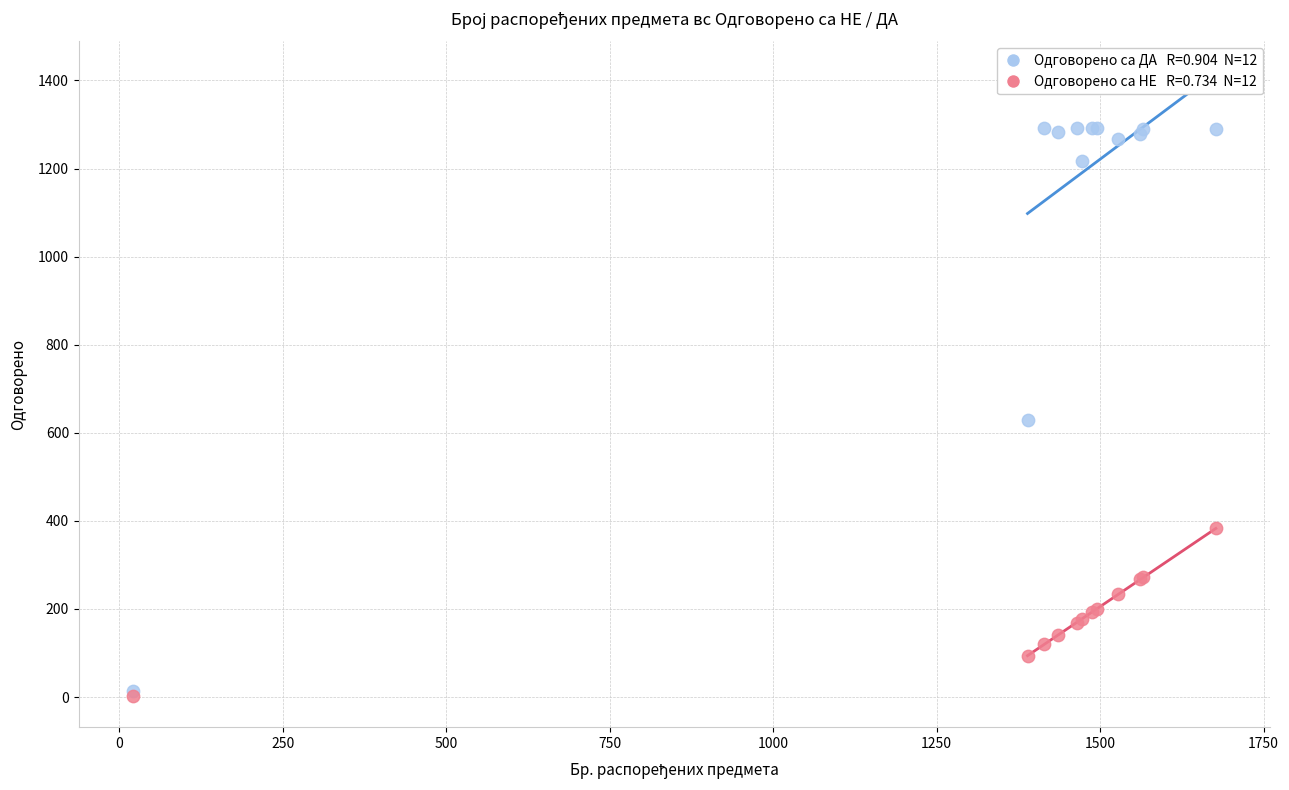

Across all series, what Y value is closest to 647?

628